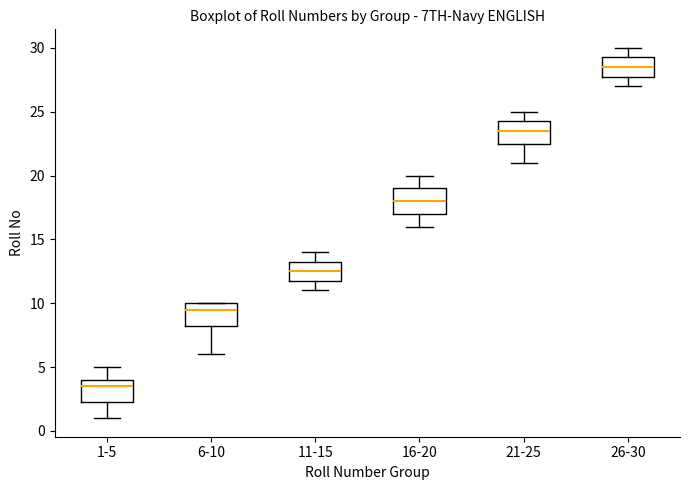

Reading left to right, transcribe this box plot: for each box, give where its median line is, the range the box spans, and where its two whiskers end, as read against the y-axis. The values are not printed on the chart, so give them approximately, as read against the axis.

1-5: median 3.5, box 2.5 to 4.0, whiskers 1.0 to 5.0
6-10: median 9.5, box 8.5 to 10.0, whiskers 6.0 to 10.0
11-15: median 12.5, box 12.0 to 13.5, whiskers 11.0 to 14.0
16-20: median 18.0, box 17.0 to 19.0, whiskers 16.0 to 20.0
21-25: median 23.5, box 22.5 to 24.5, whiskers 21.0 to 25.0
26-30: median 28.5, box 28.0 to 29.5, whiskers 27.0 to 30.0